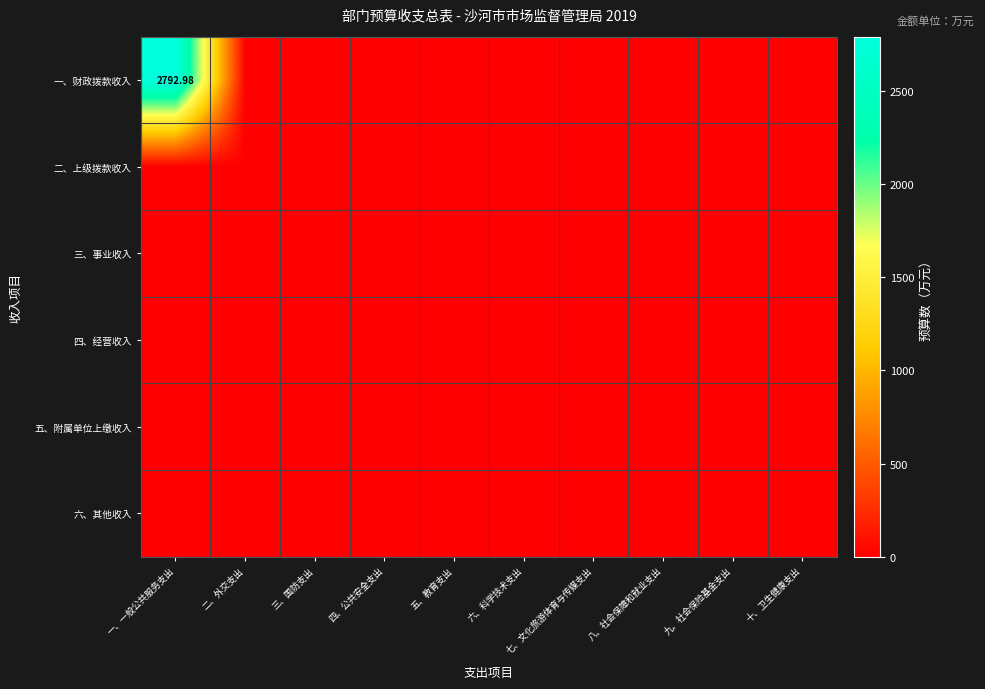

The 三、事业收入 series shows 0.0 at 三、国防支出. True or false?

True